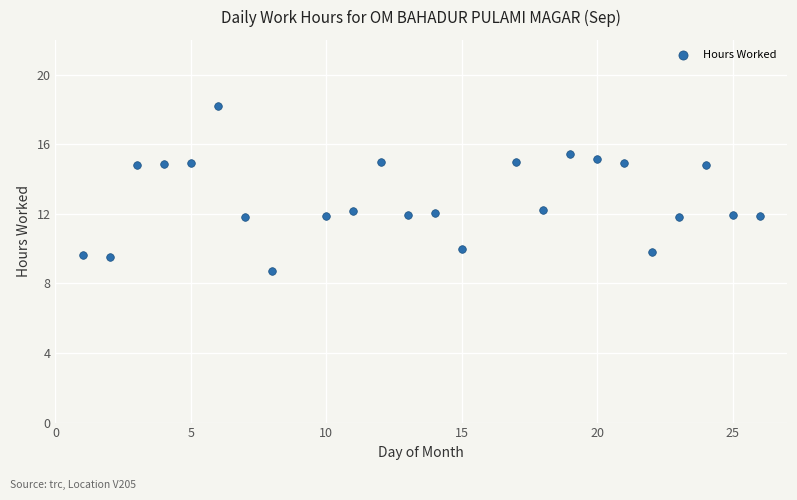

What is the range of X values (max minus min)?

25.0